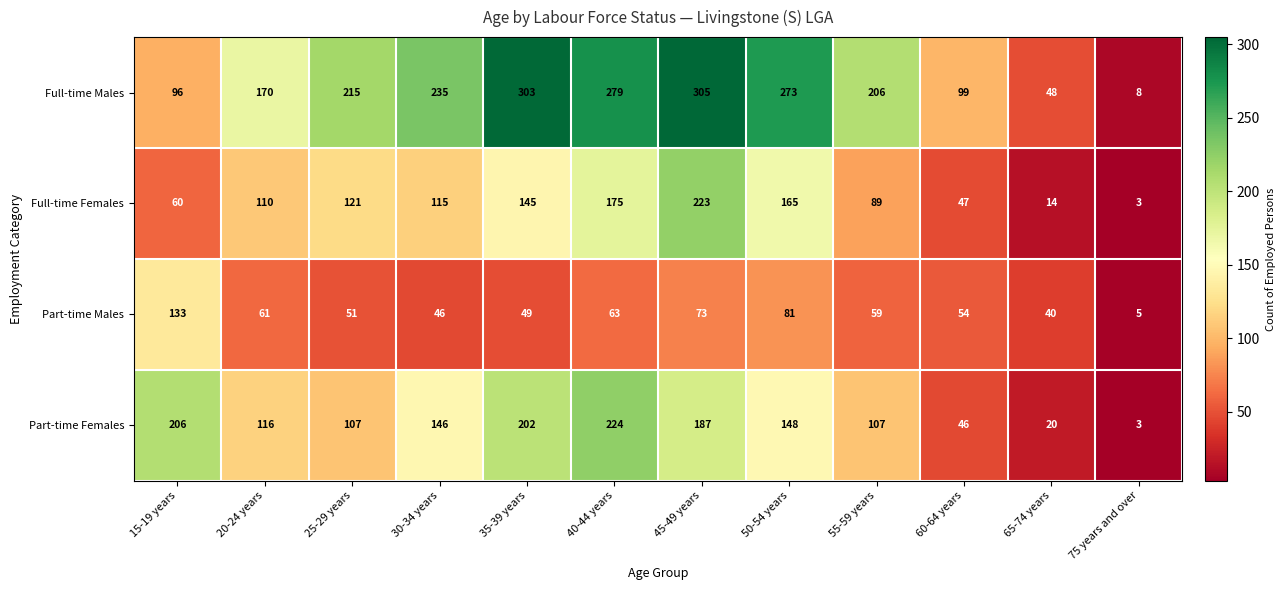

What is the spread (max minus min) of values at 35-39 years?

254